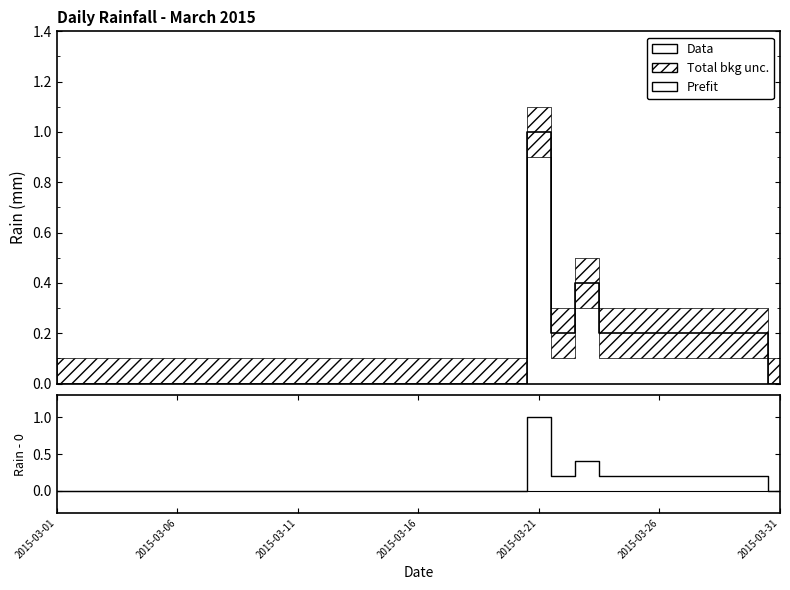

What is the label of the 1st point from the left?

2015-03-01